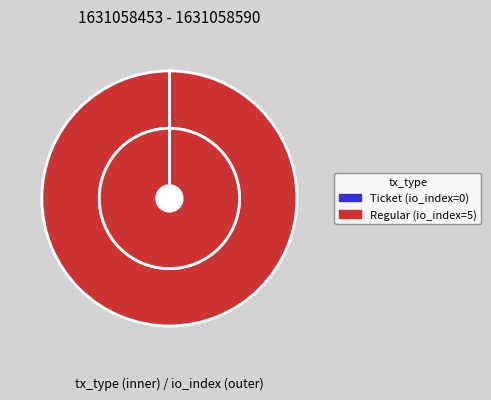

Which has a higher value, Ticket (io_index=0) or Regular (io_index=5)?

Regular (io_index=5)